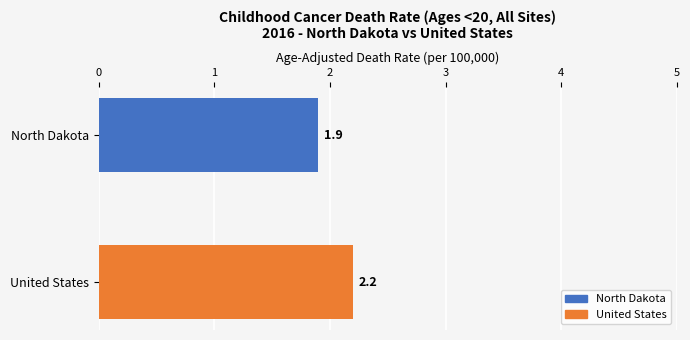

What is the sum of all values?

4.1